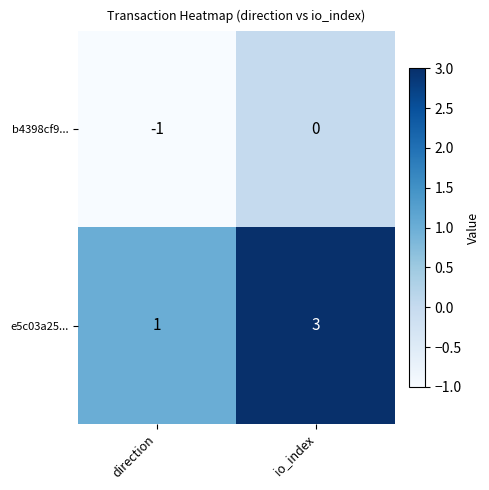

Reading left to right, transcribe all the data shown in this chart.

b4398cf9...: -1	0
e5c03a25...: 1	3